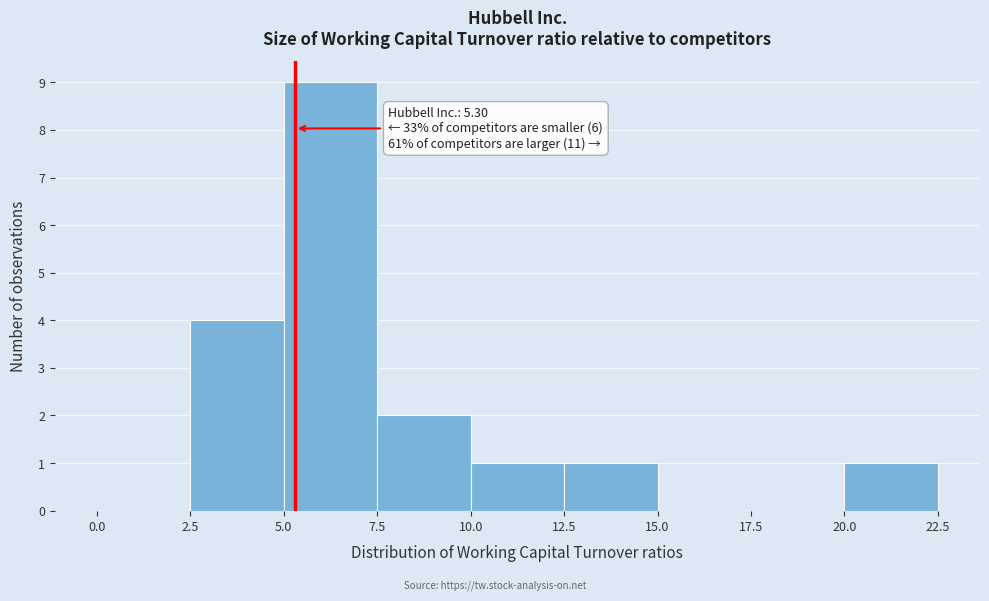

Over which range of the x-axis is the bar tallest?

5.0 to 7.5